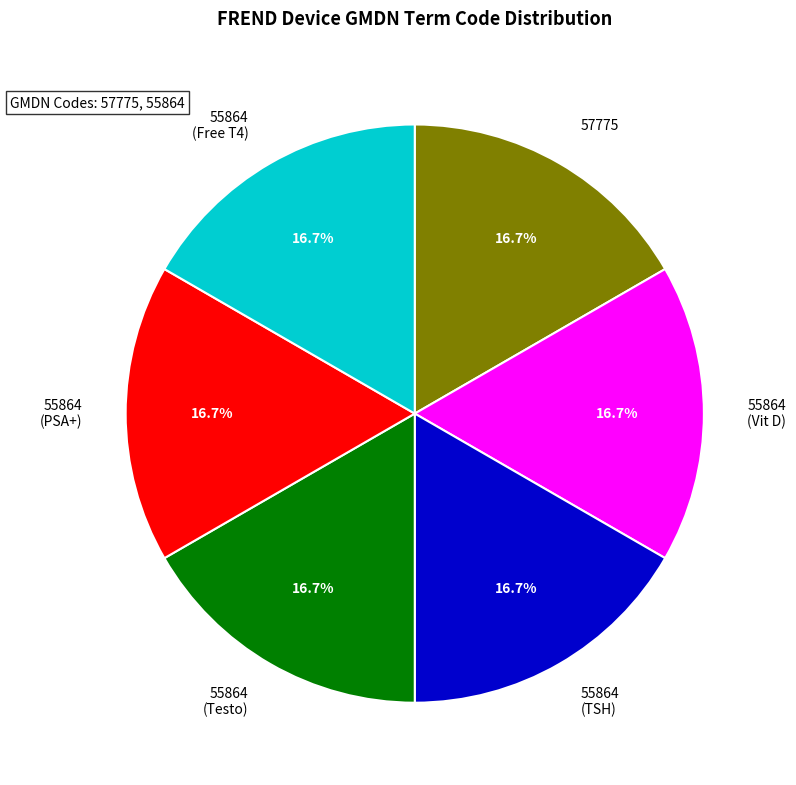

What percentage is the 57775 slice, to the nearest percent?

17%